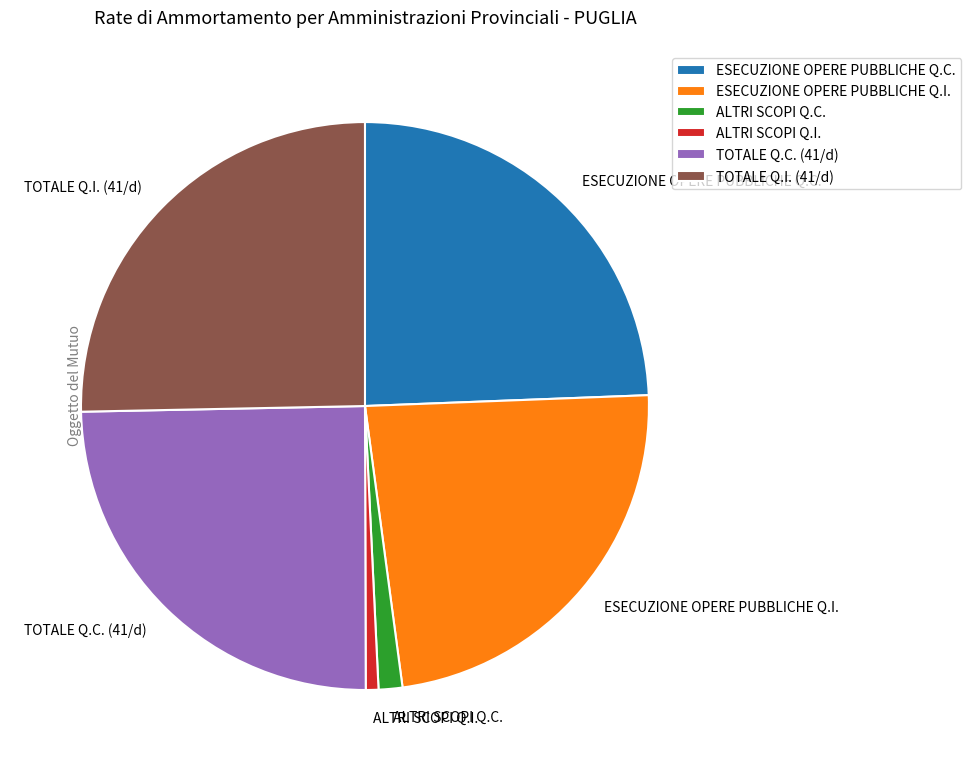

Do ESECUZIONE OPERE PUBBLICHE Q.C. and ALTRI SCOPI Q.C. together represent more than half of the pie?

No